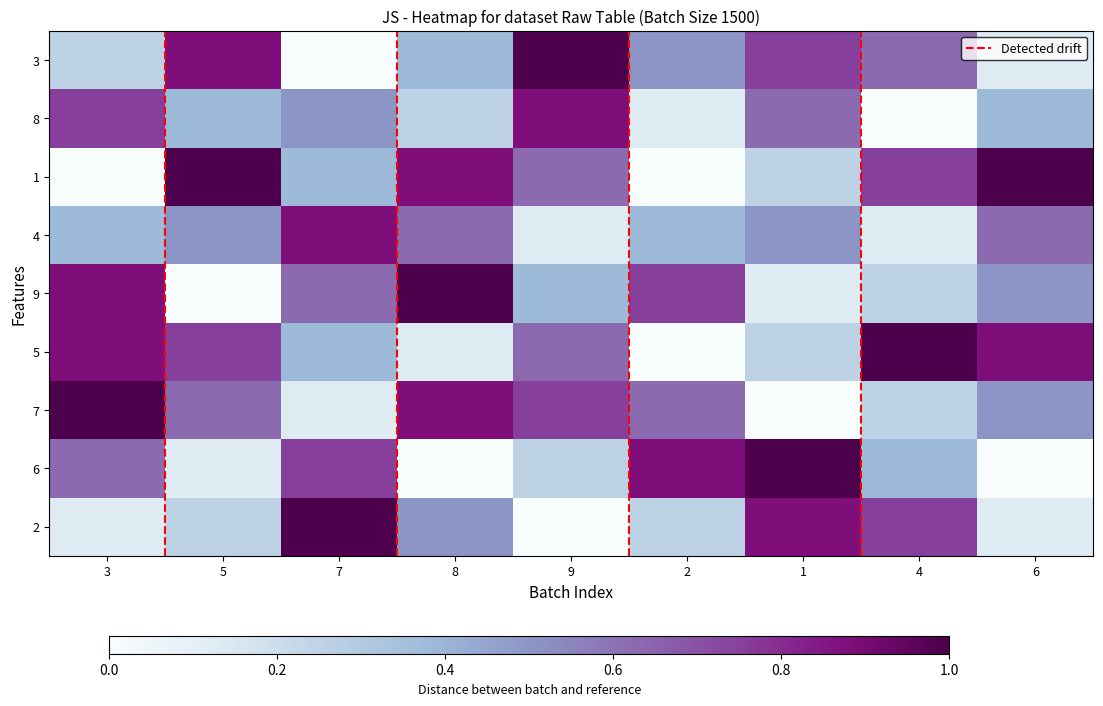

Between 2 and 6, which is larger?

2